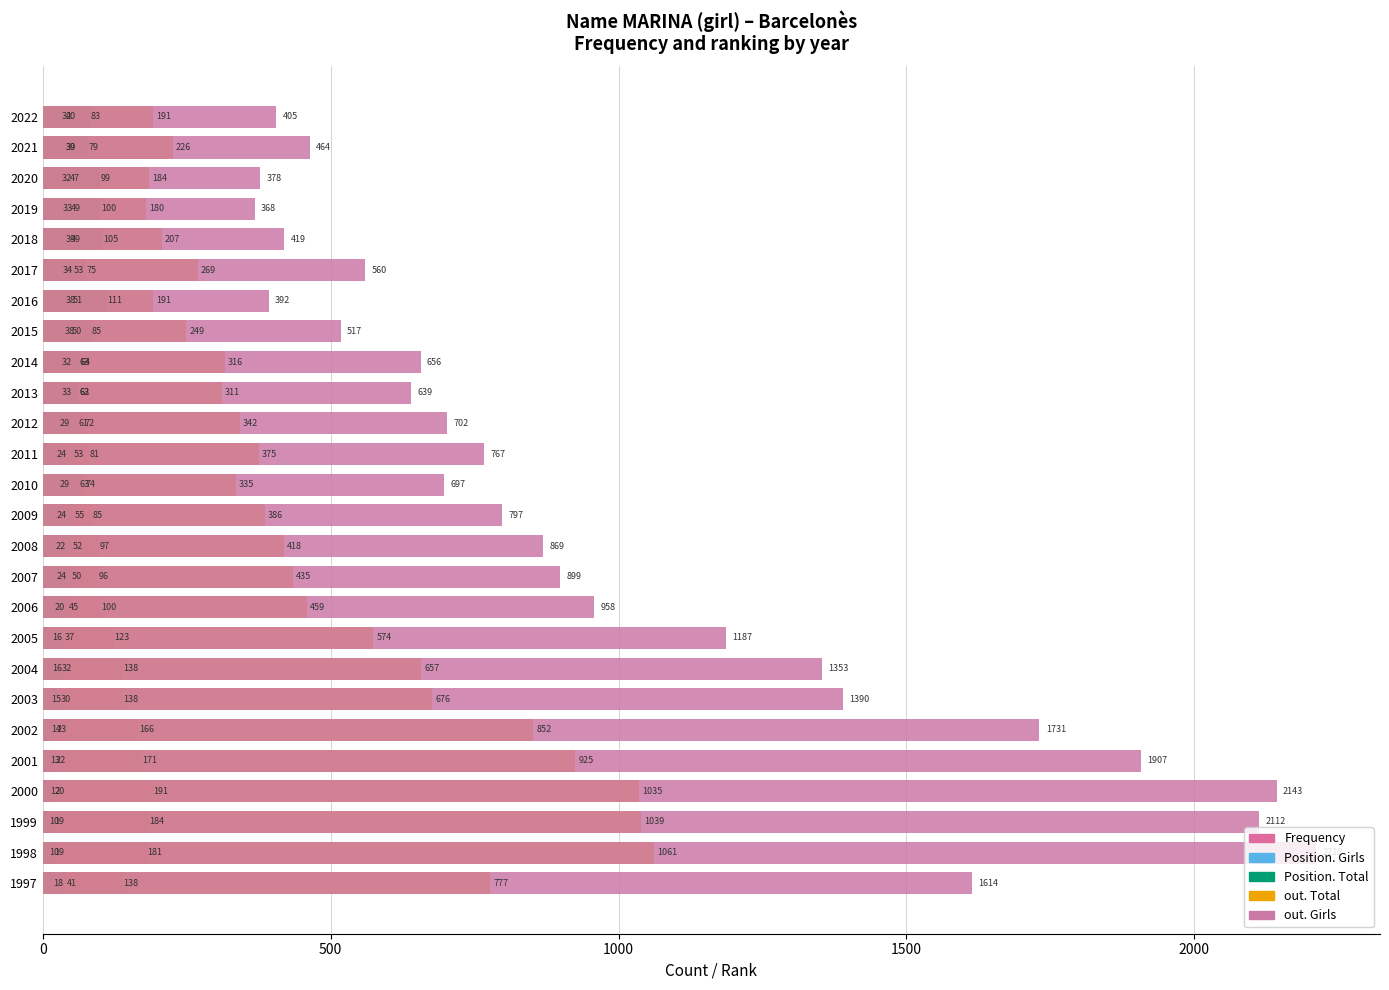

How many groups of bars are there?

26